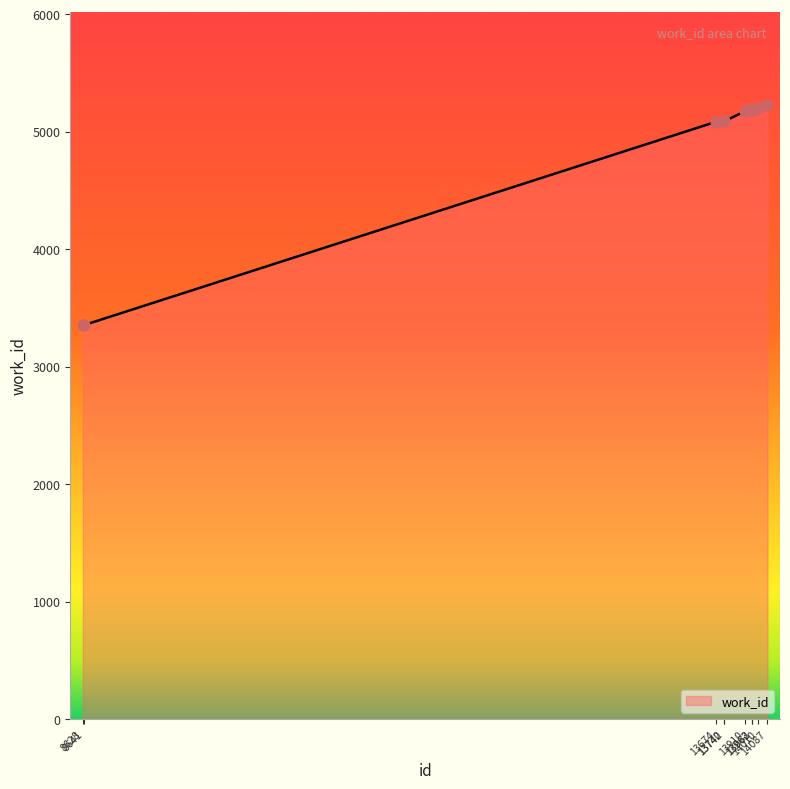

What is the change in value from 13674 to 14087?

+147